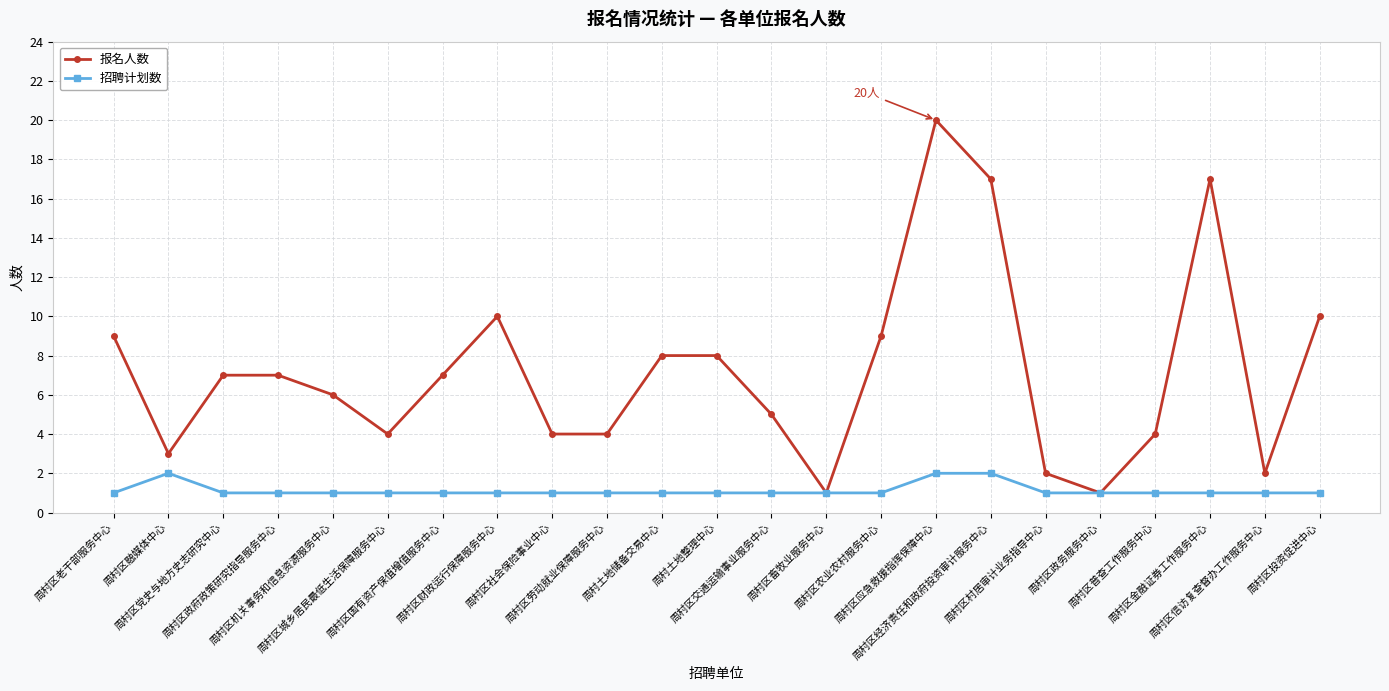

What is the difference between the maximum and minimum values in the 报名人数 series?

19